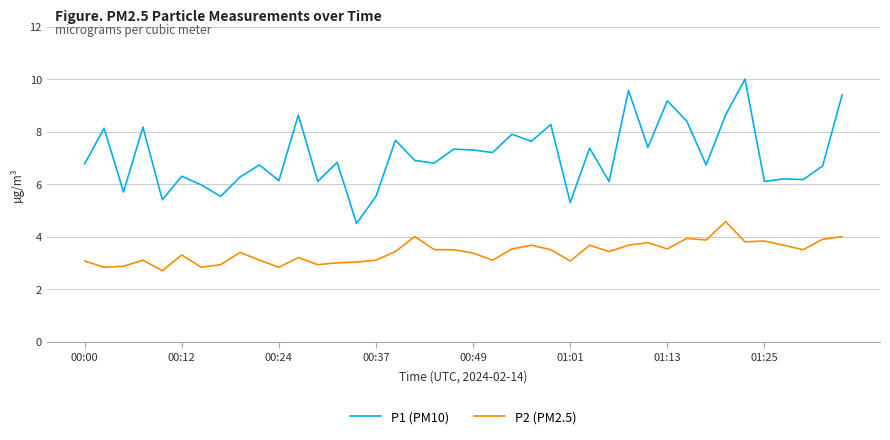

Is this an area chart (filled region under the line)?

No